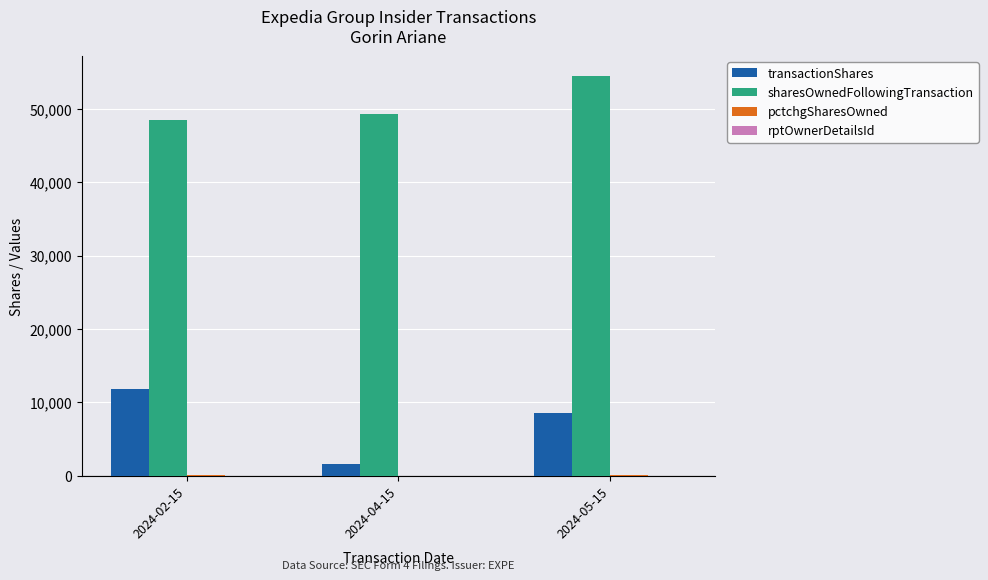

How many series are shown in this chart?

4